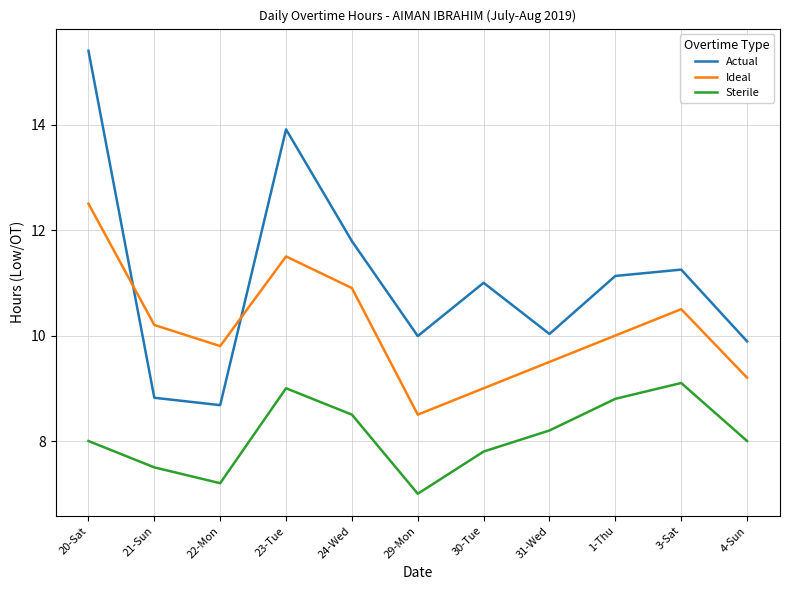

What is the difference between the highest and lowest values at 29-Mon?

3.0